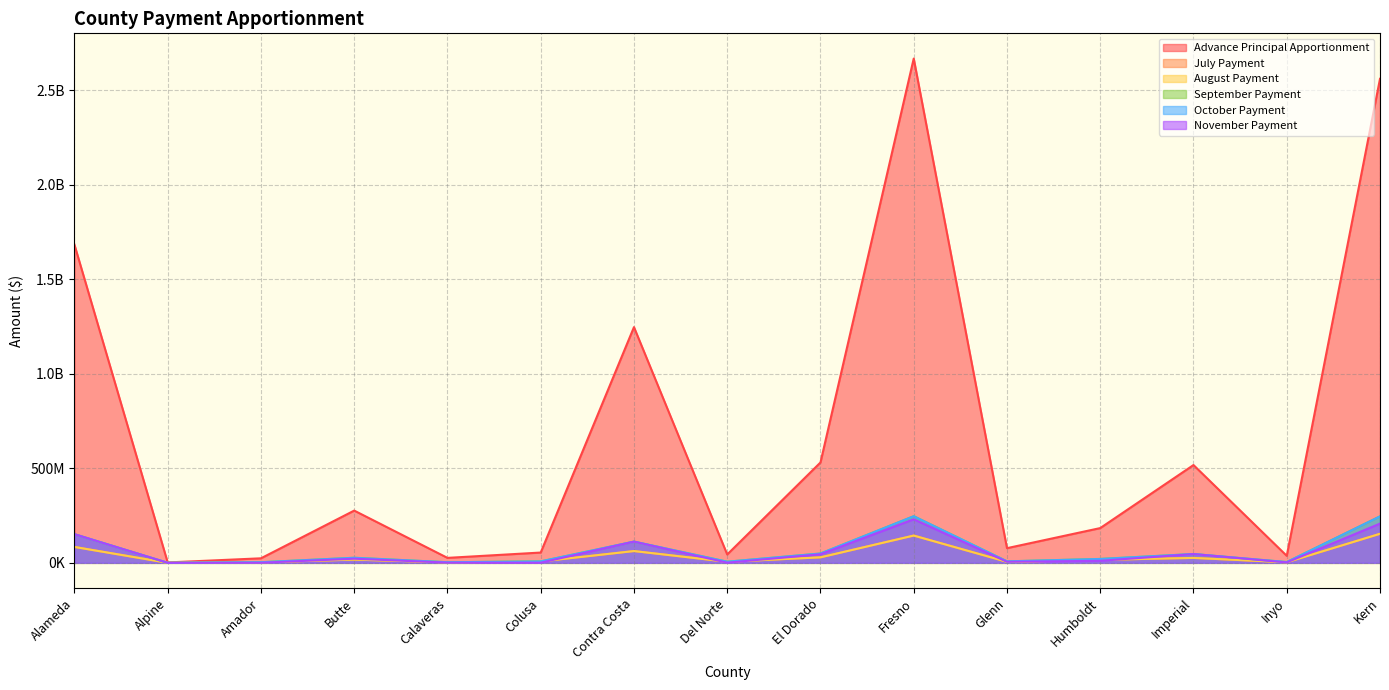

True or false: October Payment and July Payment cross at least once.

False